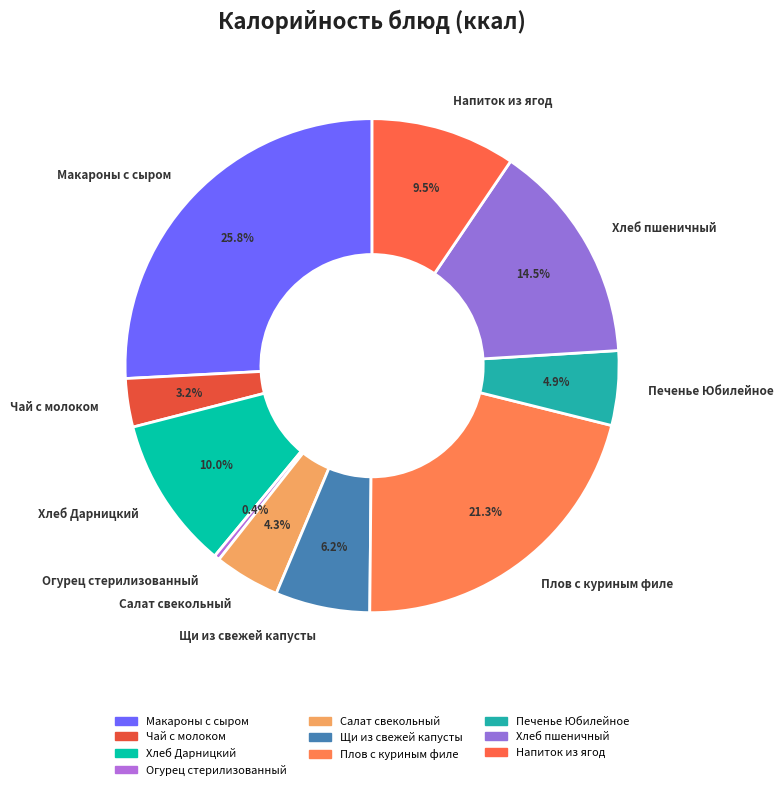

Combined, do Хлеб пшеничный and Салат свекольный account for over 50%?

No